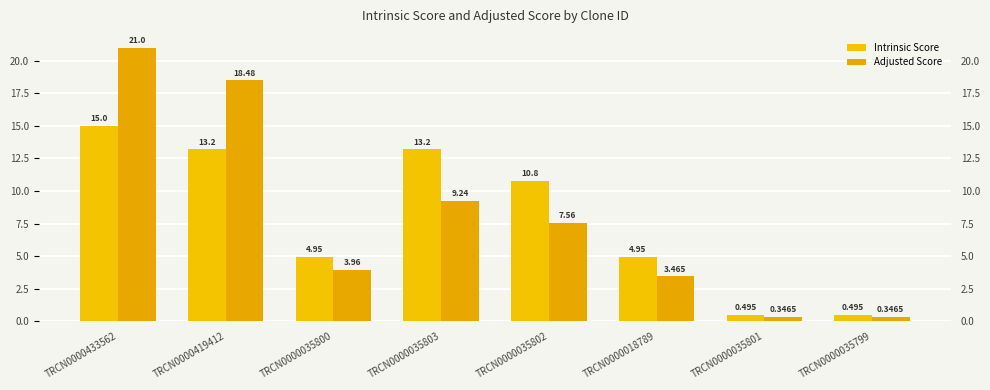

What position from the right is TRCN0000433562?

8